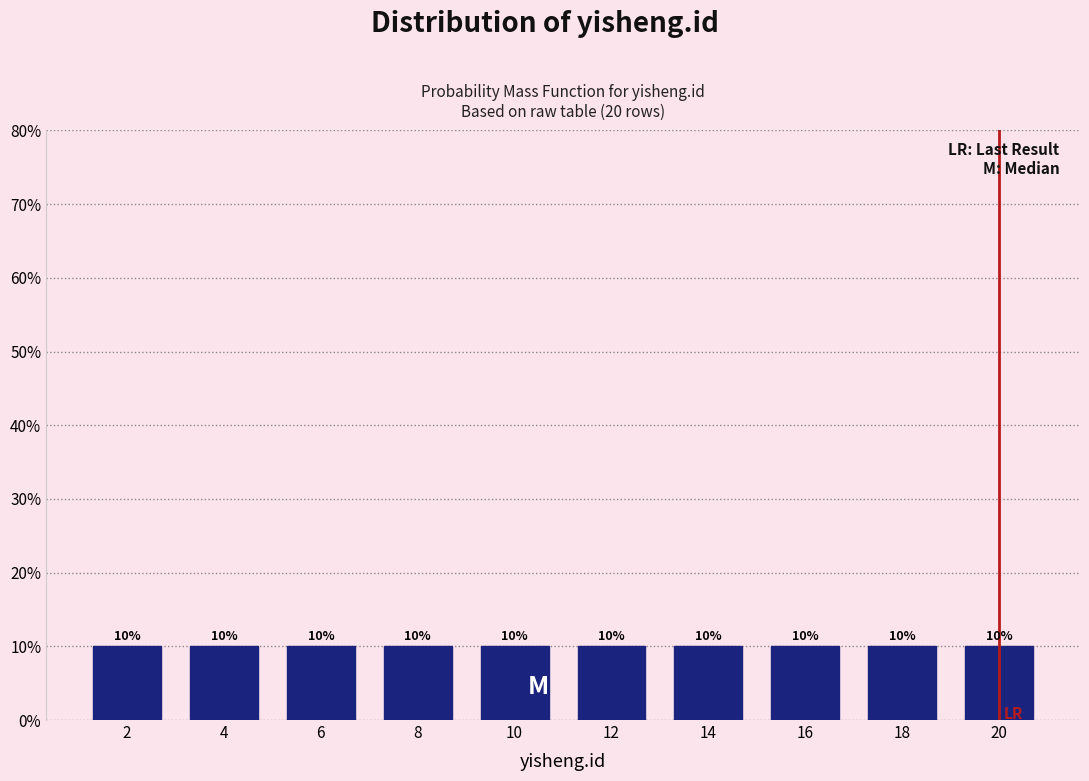

Reading left to right, list every bar in this chart as the range it spans on the x-axis followed by its height.

1 to 3: 10
3 to 5: 10
5 to 7: 10
7 to 9: 10
9 to 11: 10
11 to 13: 10
13 to 15: 10
15 to 17: 10
17 to 19: 10
19 to 21: 10